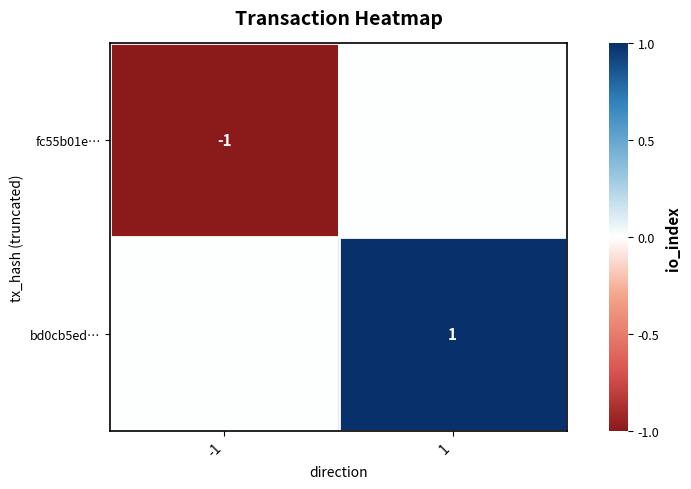

What is the maximum value shown in the chart?

1